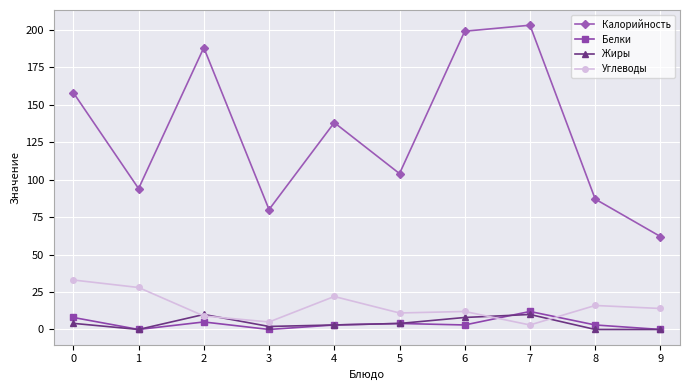

True or false: Углеводы and Калорийность cross at least once.

False